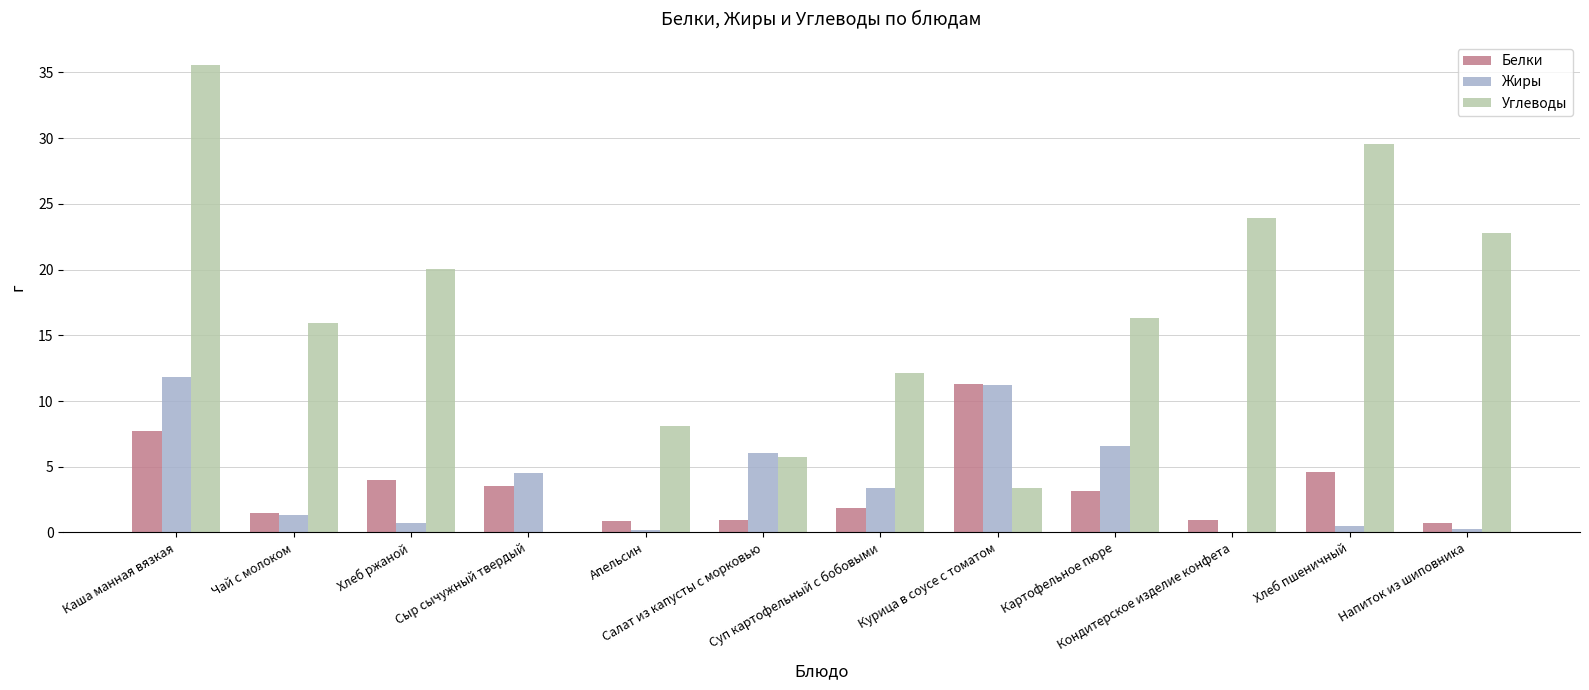

Is it true that Углеводы equals 20.0 at Хлеб ржаной?

True